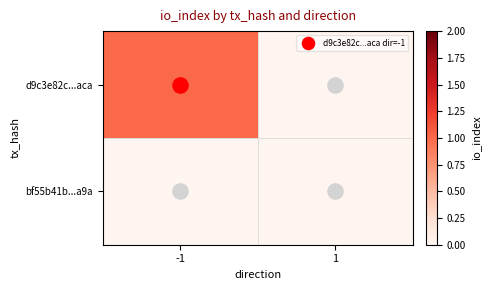

Which series has the largest range (max minus min)?

d9c3e82c...aca